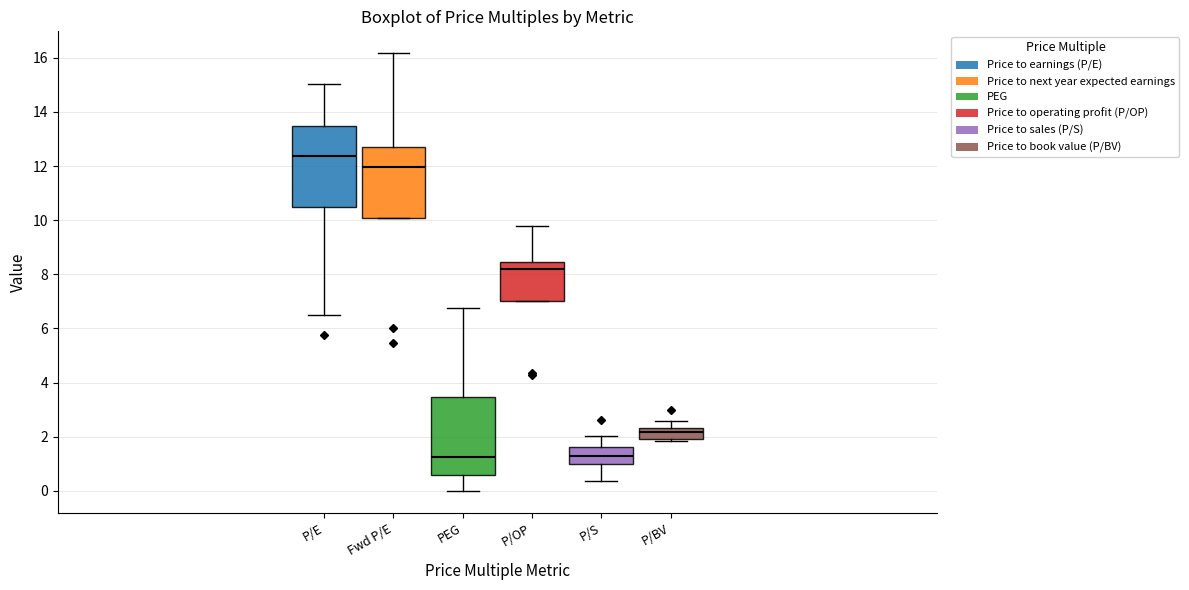

Which box has the highest median line?

P/E